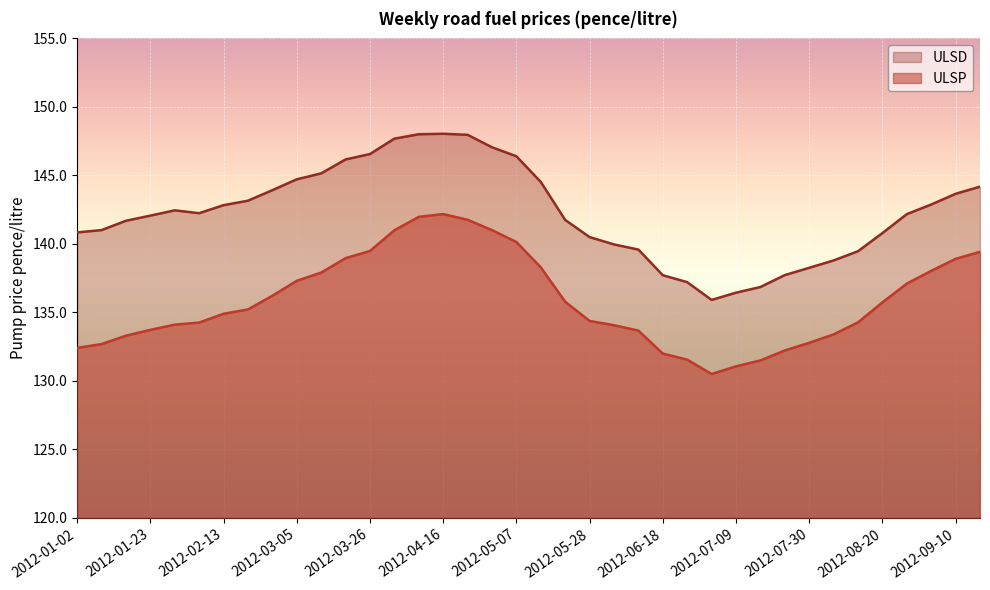

What is the average value of the ULSP series?

135.9